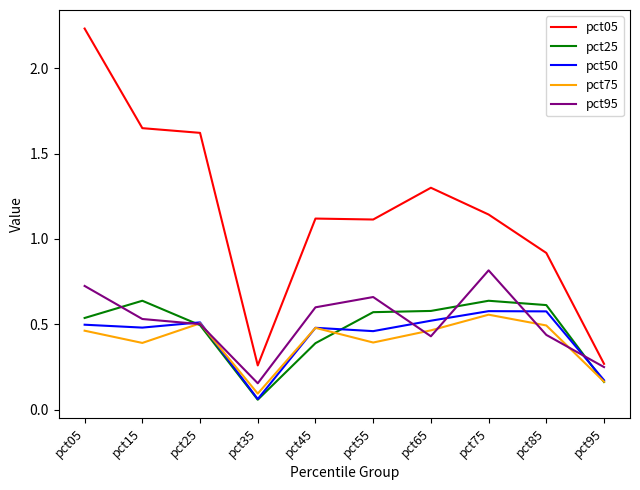

At which label does pct05 first exceed 1?

pct05